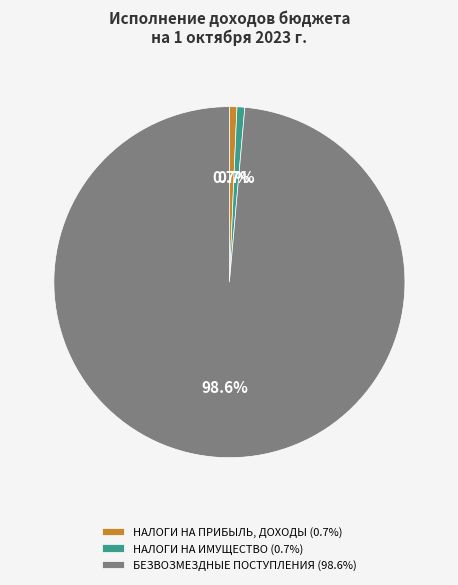

How many slices are in this pie chart?

3